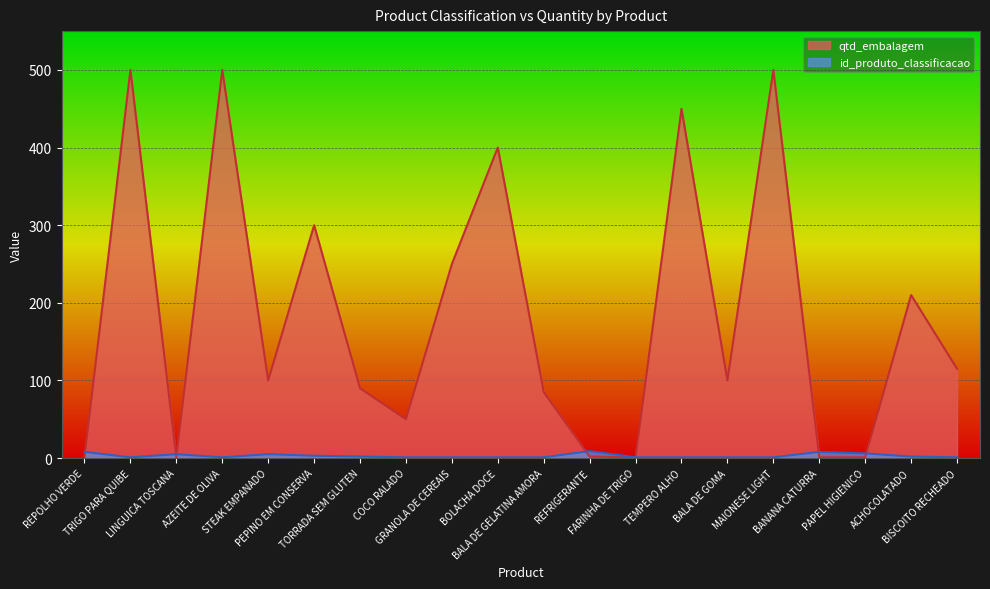

What is the spread (max minus min) of values at BOLACHA DOCE?

399